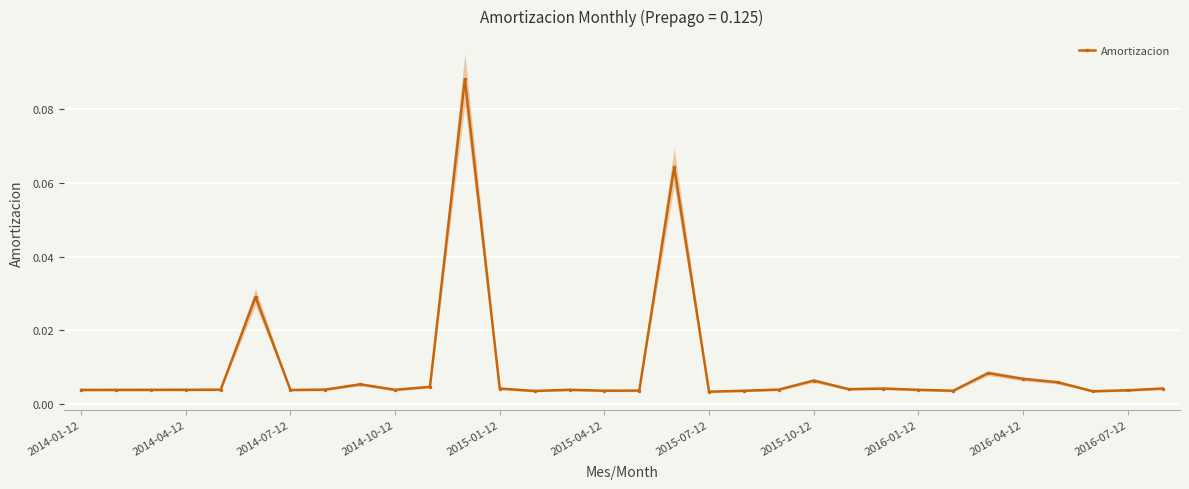

True or false: Amortizacion has more than 0 points higher than both neighbors.

True